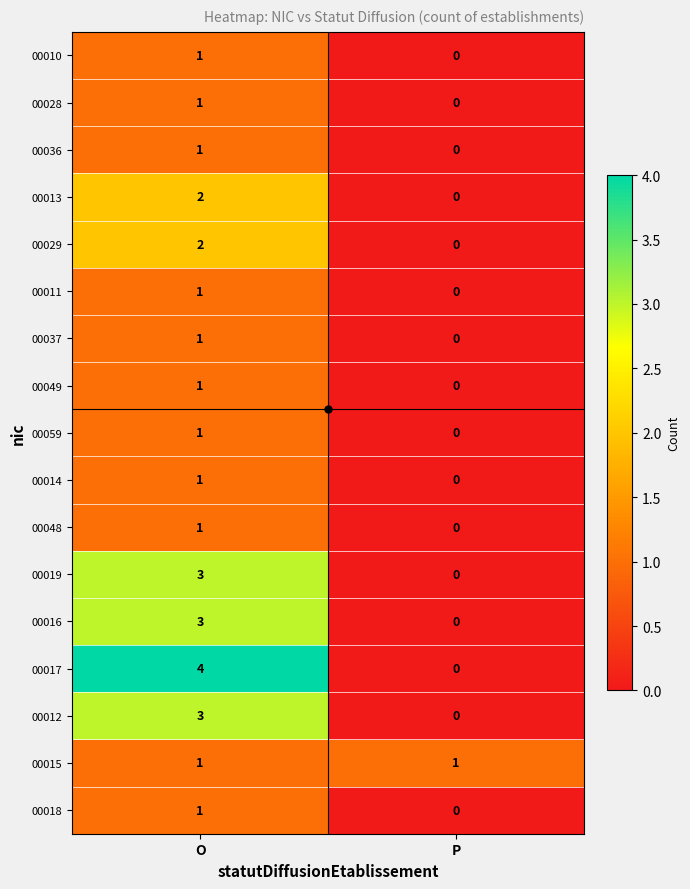

At which label does 00019 reach its minimum?

P